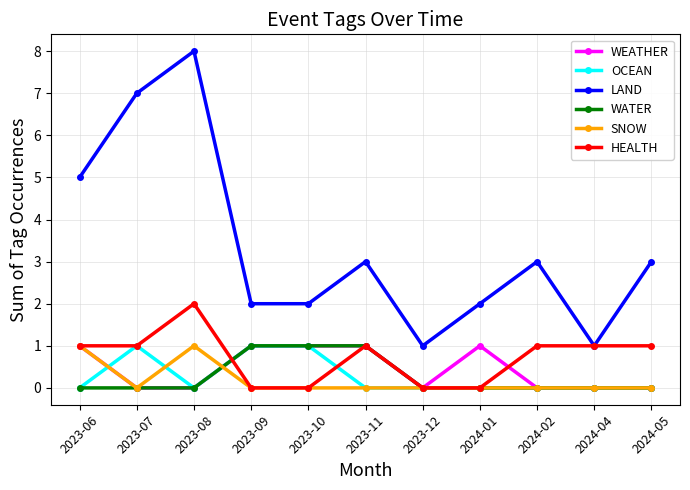

What is the label of the 11th point from the left?

2024-05